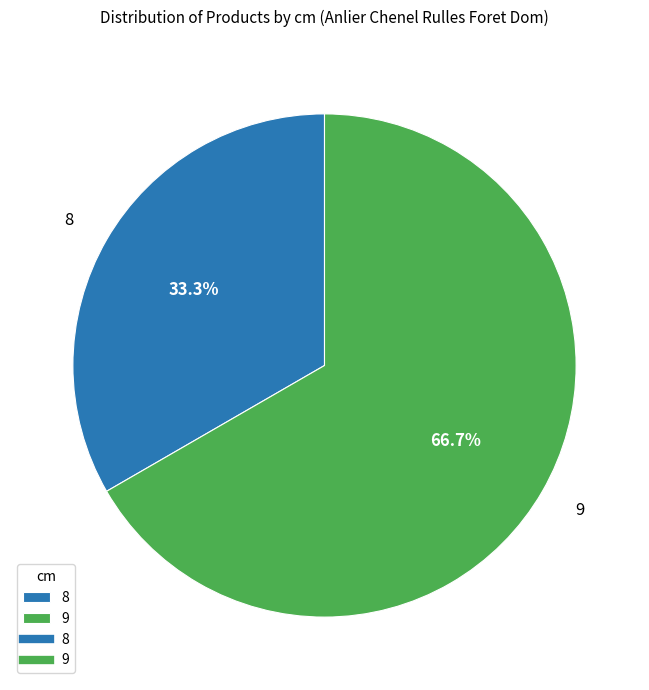

What percentage do 9 and 8 together represent?

100.0%